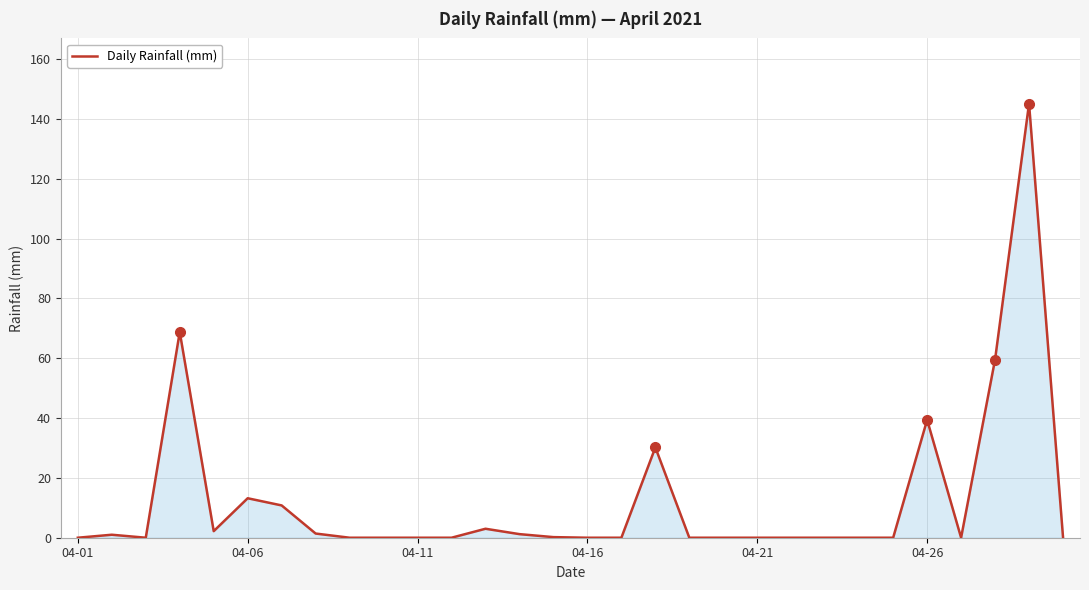

What is the difference between the maximum and minimum values?

145.2